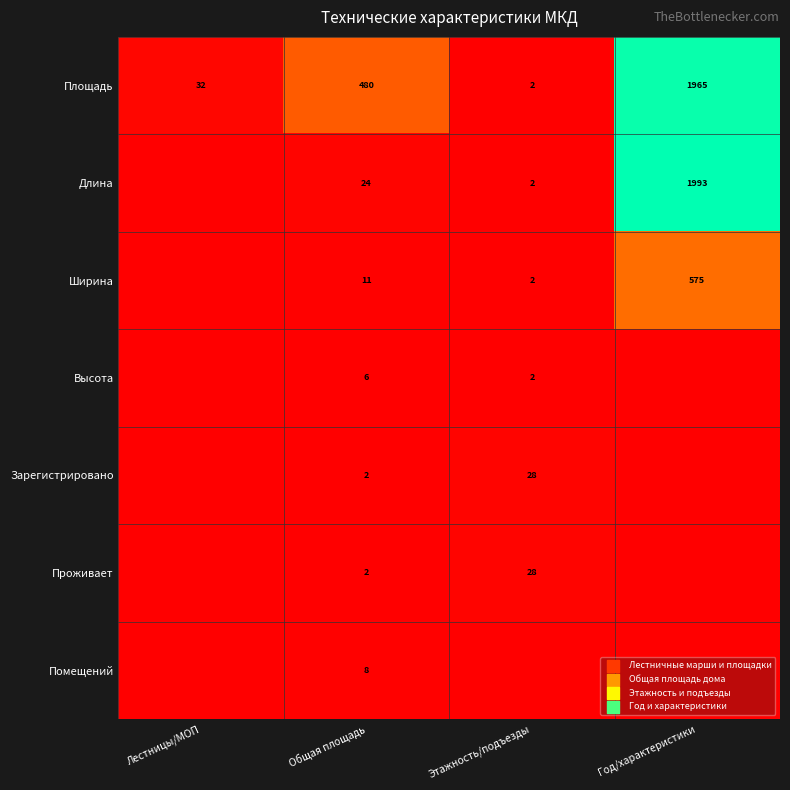

What is the difference between the Длина values at Этажность/подъезды and Год/характеристики?

1991